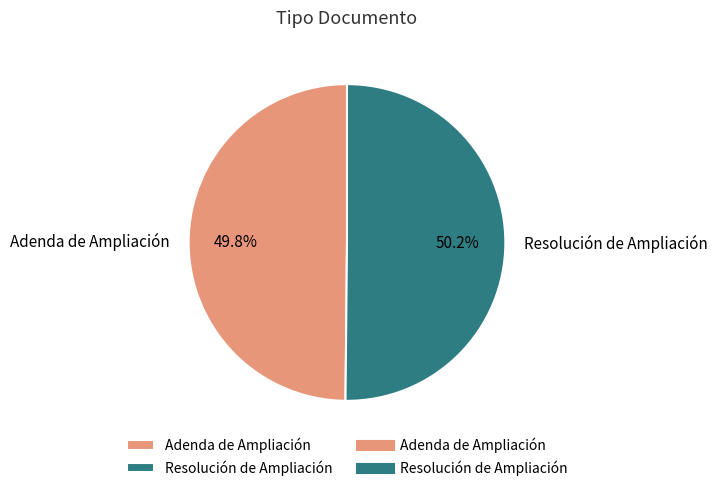

To the nearest percent, what portion does Adenda de Ampliación represent?

50%